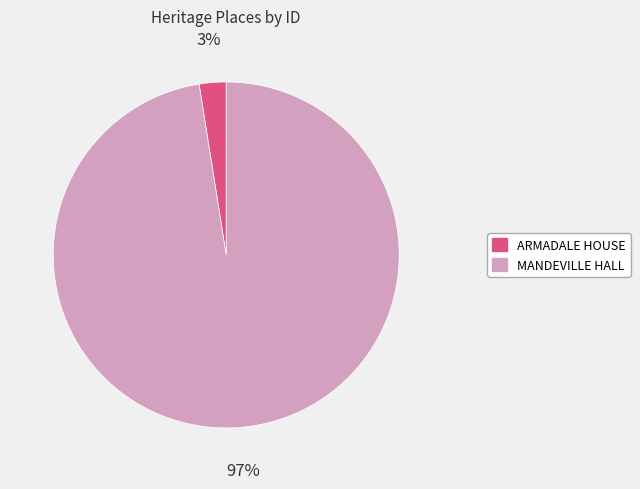

Rank the categories by value from lowest to highest.

ARMADALE HOUSE, MANDEVILLE HALL